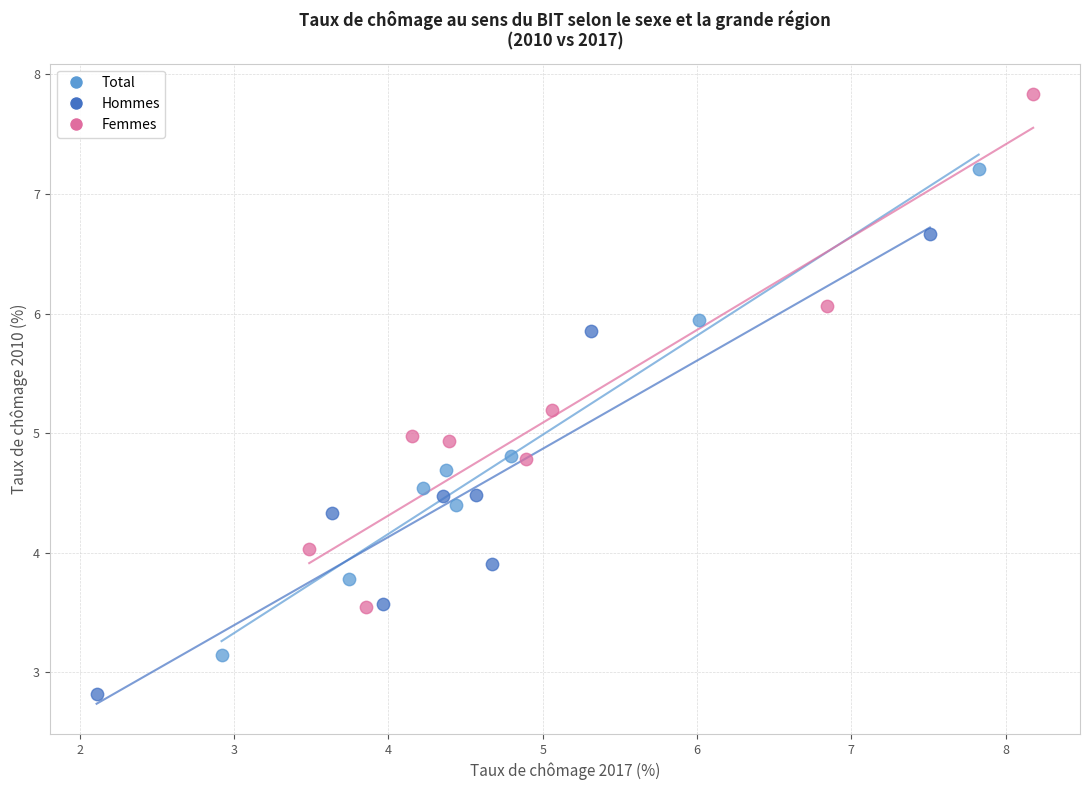

Which series has the largest Y range (max minus min)?

Femmes